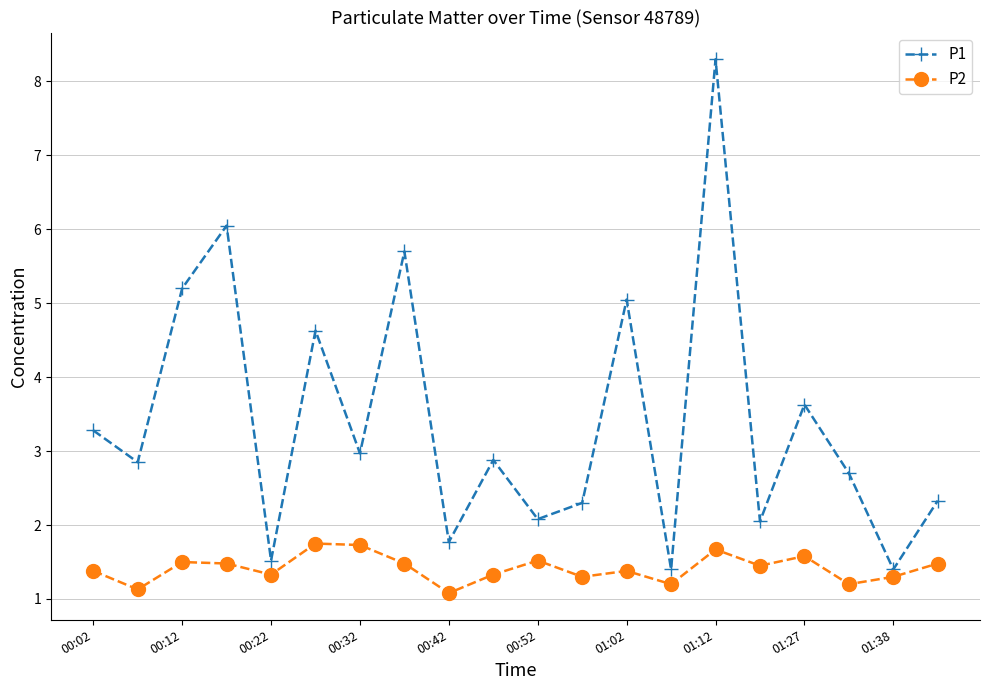

What is the maximum value shown in the chart?

8.3